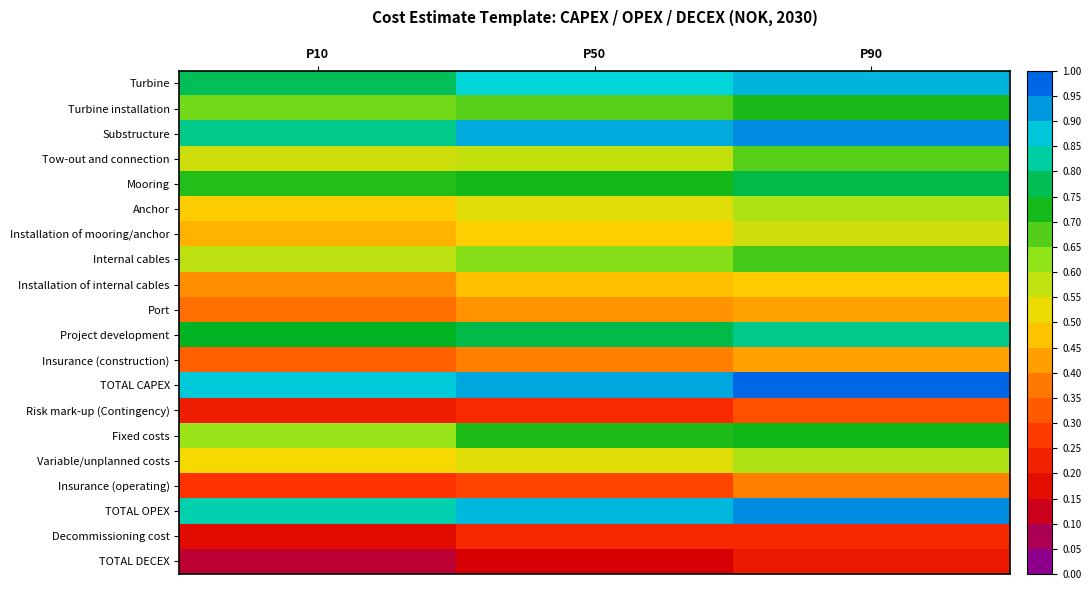

At how many categories does at least one series exceed 0?

3